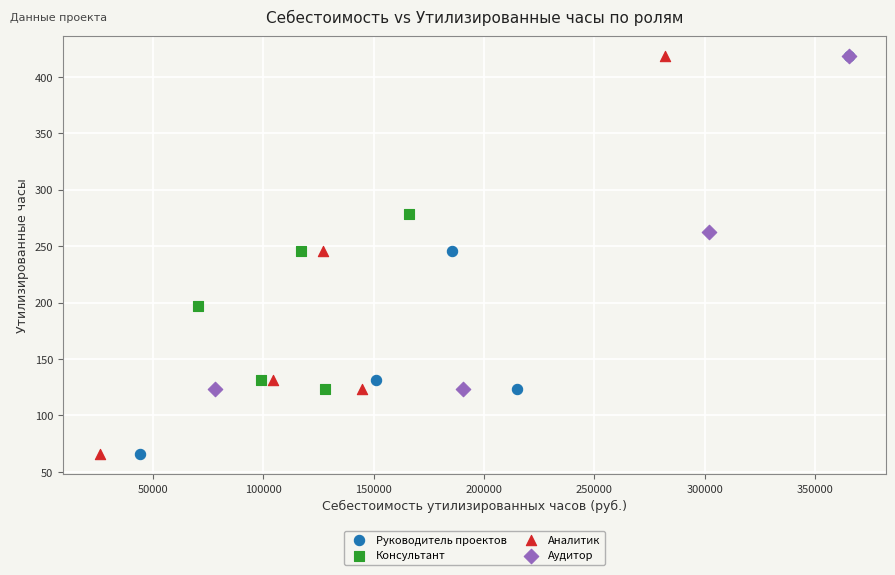

What are all the series names shown in the legend?

Руководитель проектов, Консультант, Аналитик, Аудитор